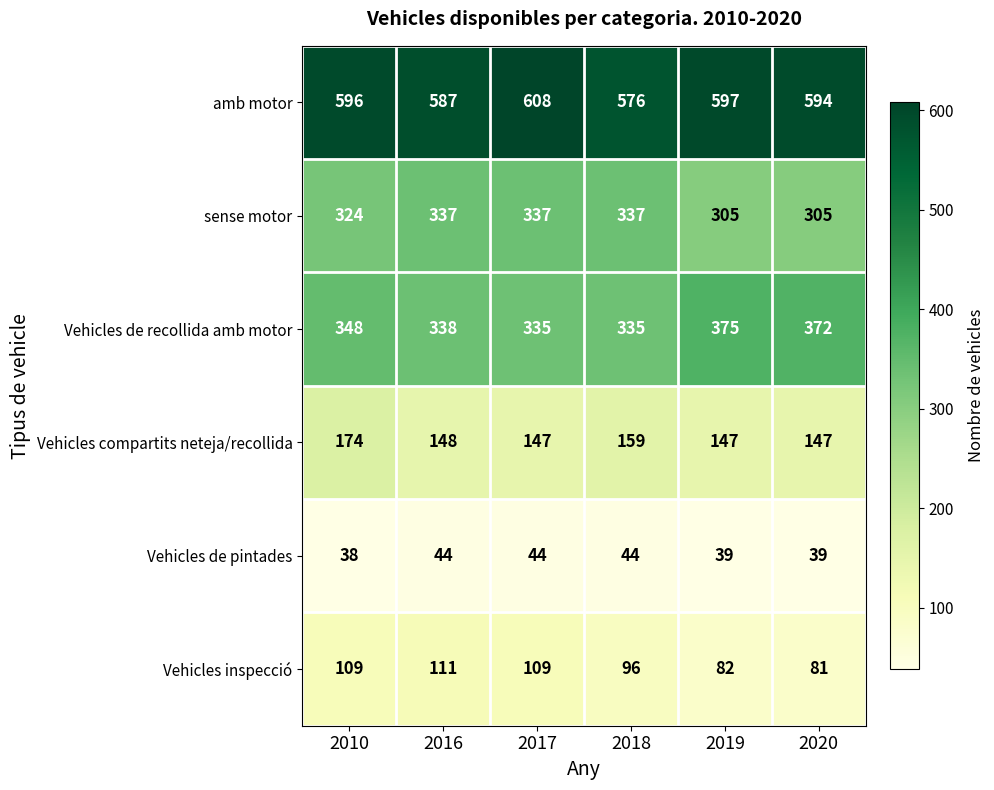

Which series has the widest spread of values?

Vehicles de recollida amb motor